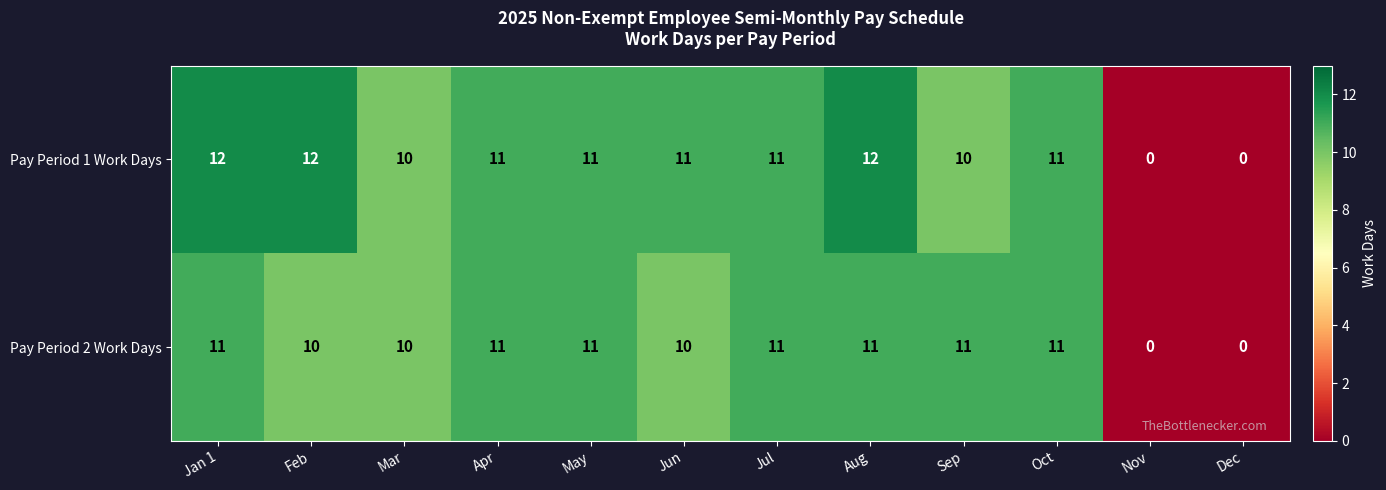

At how many categories does at least one series exceed 9?

10